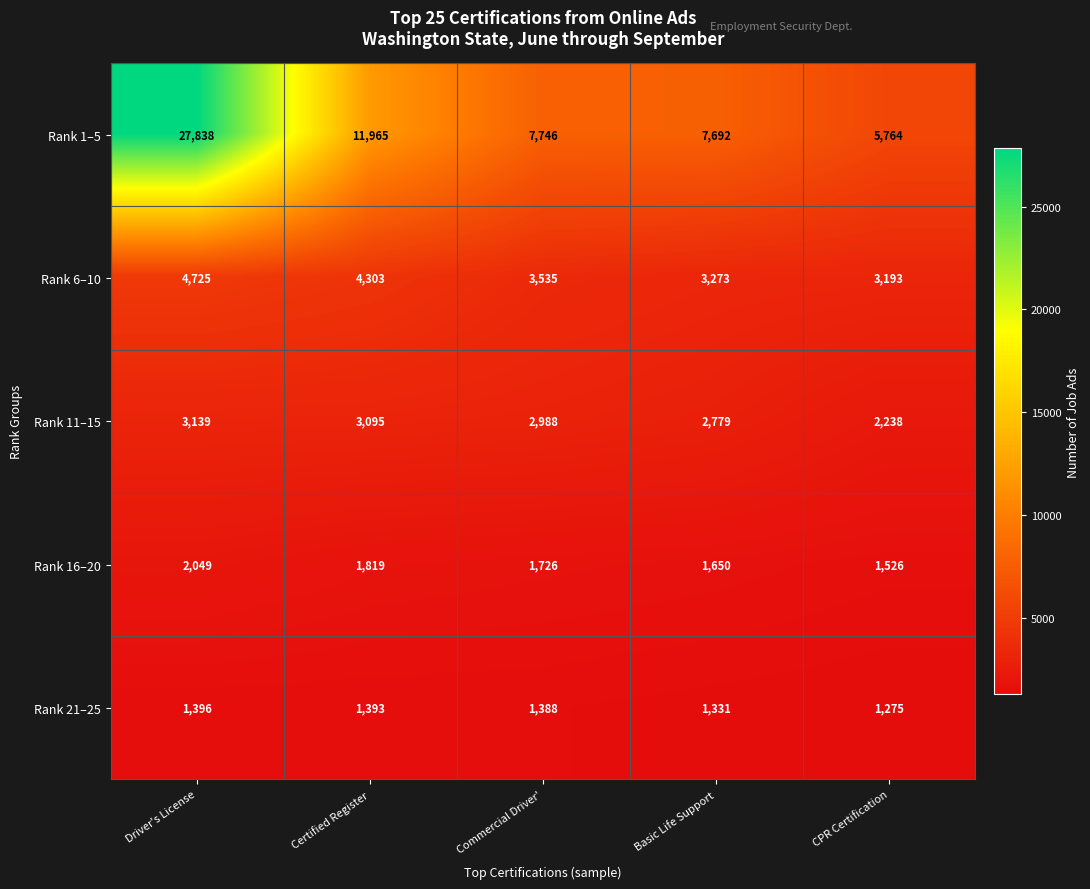

True or false: Rank 6–10 has a value of 6128 at Commercial Driver'.

False